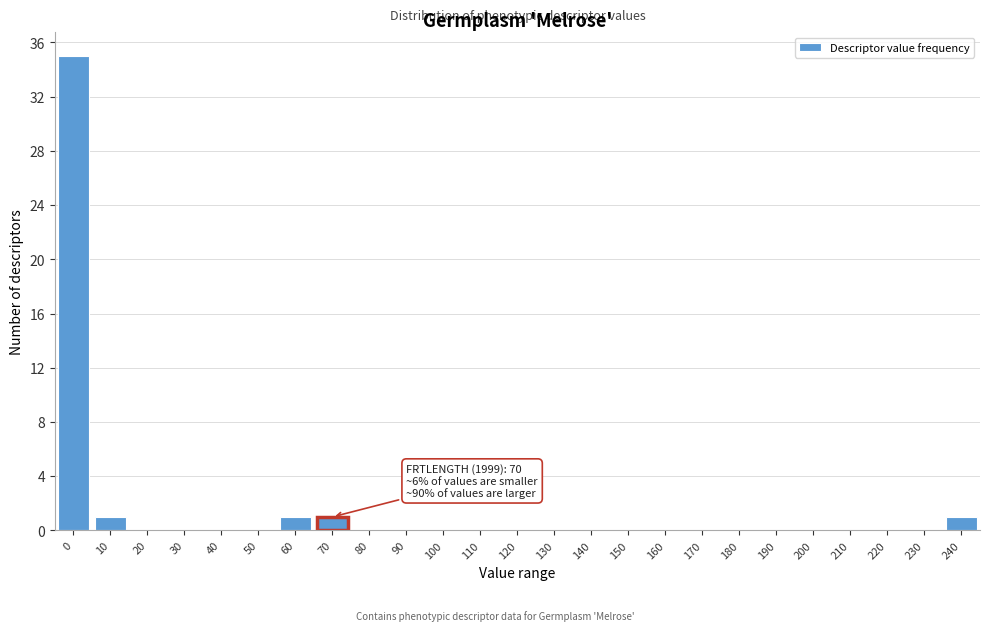

Reading right to left, extract all data points from this chart.

240=1	230=0	220=0	210=0	200=0	190=0	180=0	170=0	160=0	150=0	140=0	130=0	120=0	110=0	100=0	90=0	80=0	70=1	60=1	50=0	40=0	30=0	20=0	10=1	0=35